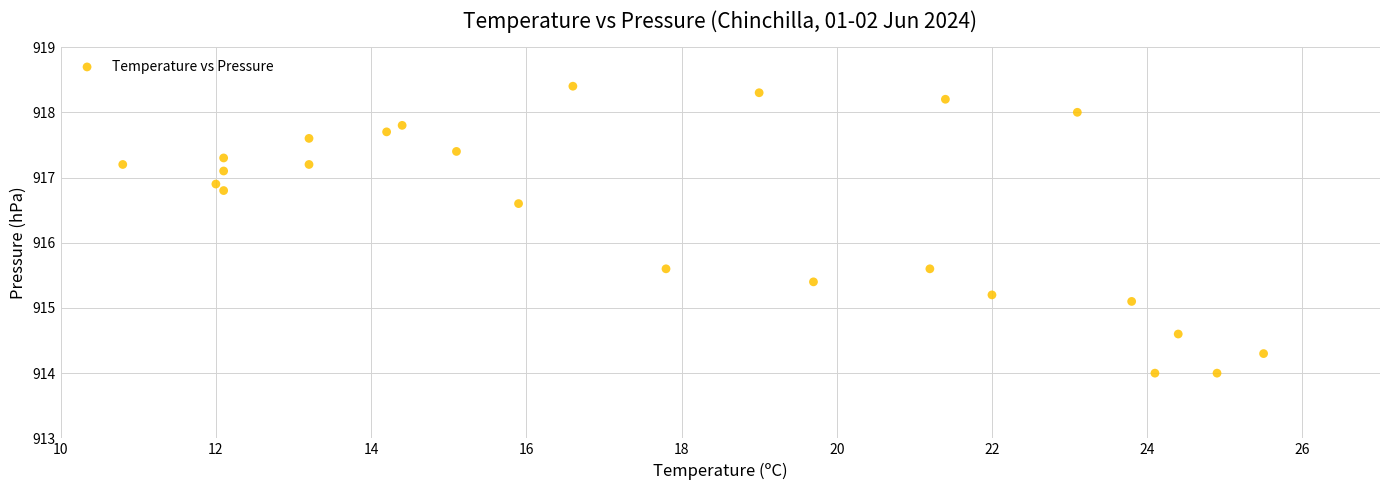

What is the range of X values (max minus min)?

14.7